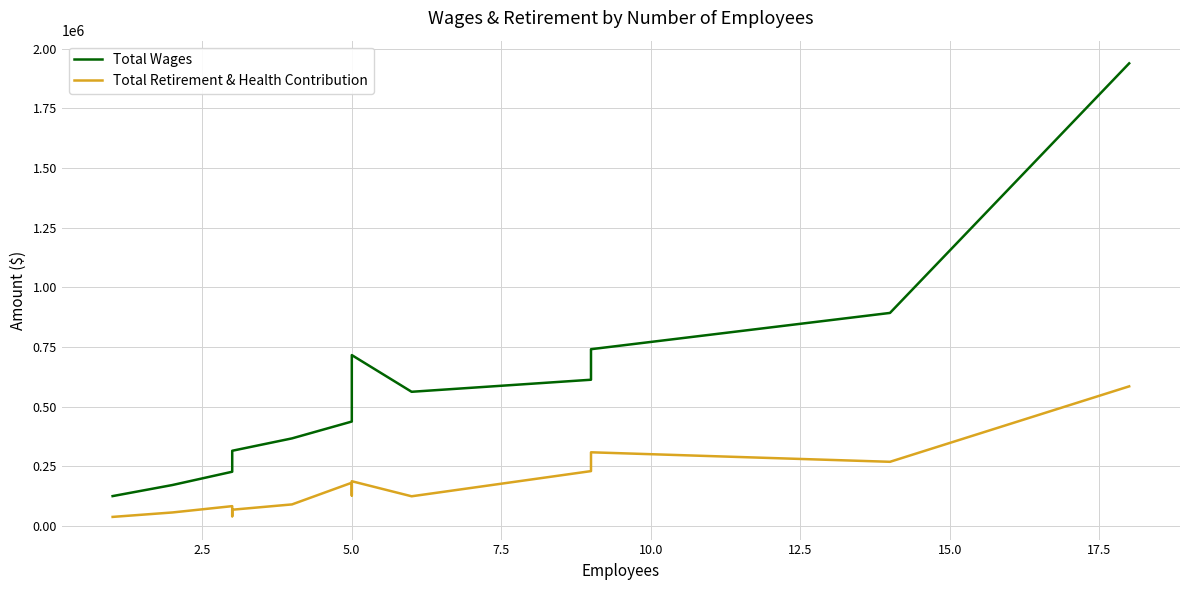

True or false: Total Retirement & Health Contribution and Total Wages cross at least once.

False